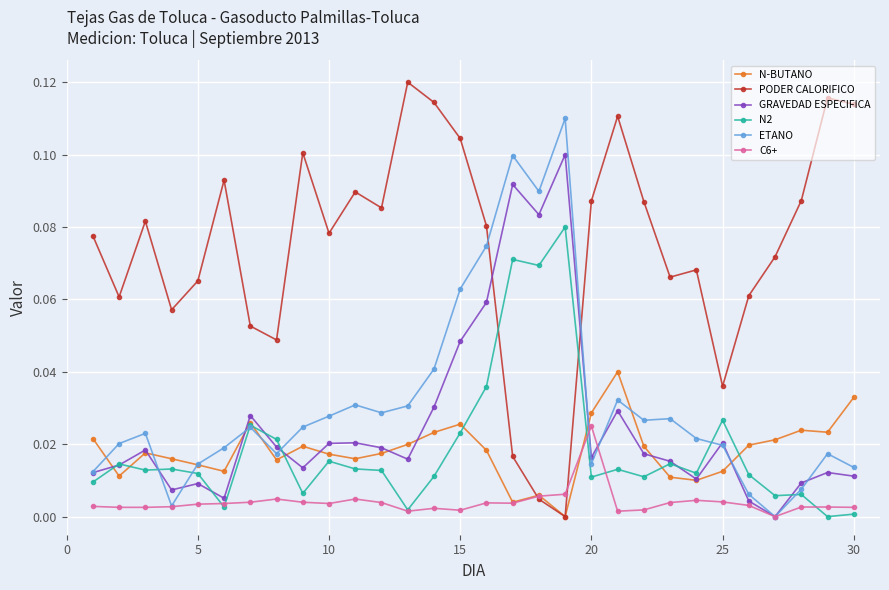

True or false: N-BUTANO has more than 2 points higher than both neighbors.

True